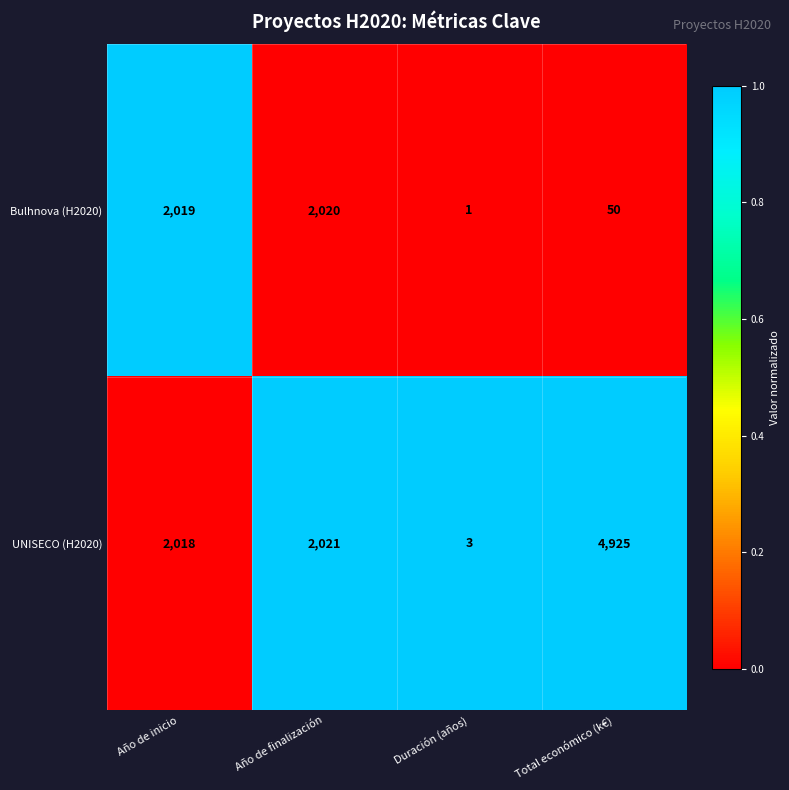

Which series changed the most between Duración (años) and Total económico (k€)?

UNISECO (H2020)